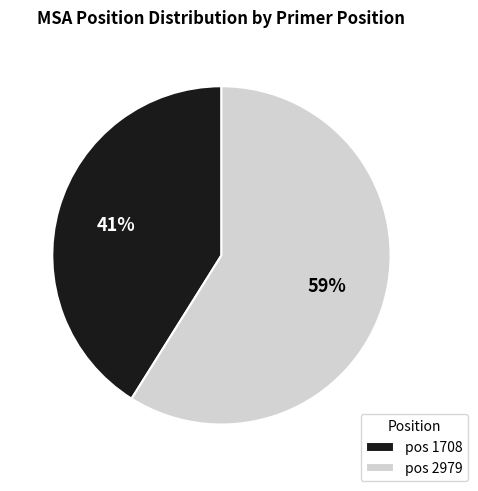

How many segments does this pie chart have?

2